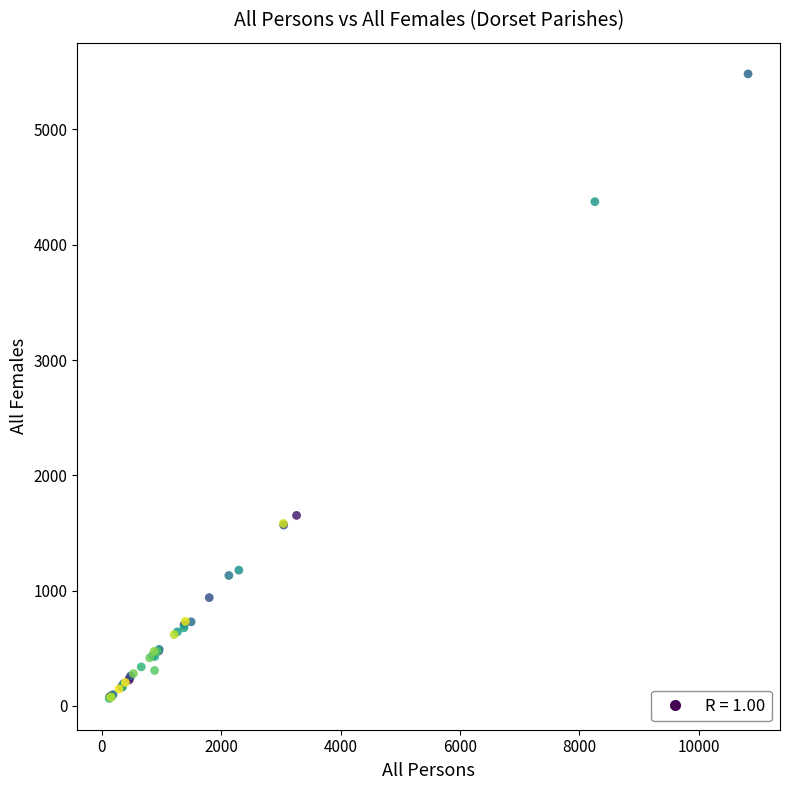

What Y value in the scatter plot is closest to 2773?

1653